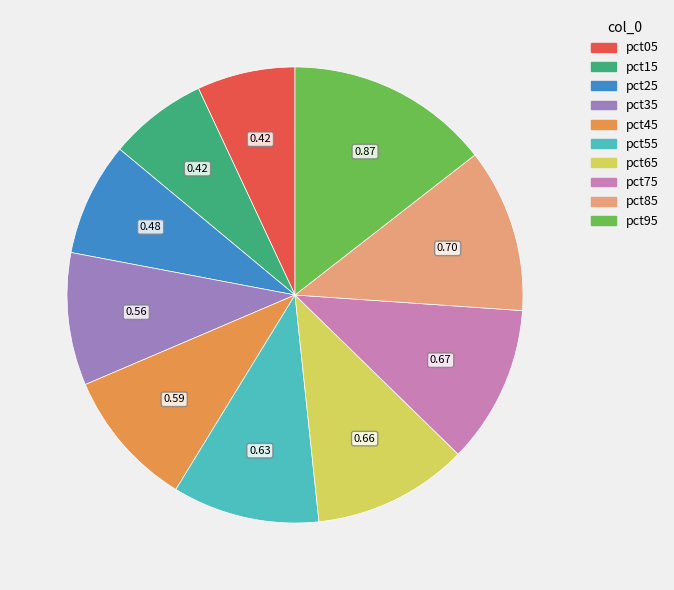

Is pct15 the majority of the pie?

No